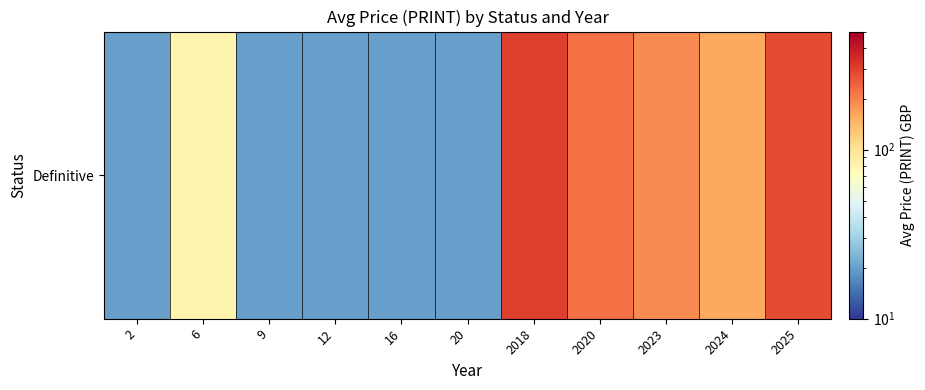

Which has a higher value, 2024 or 6?

2024